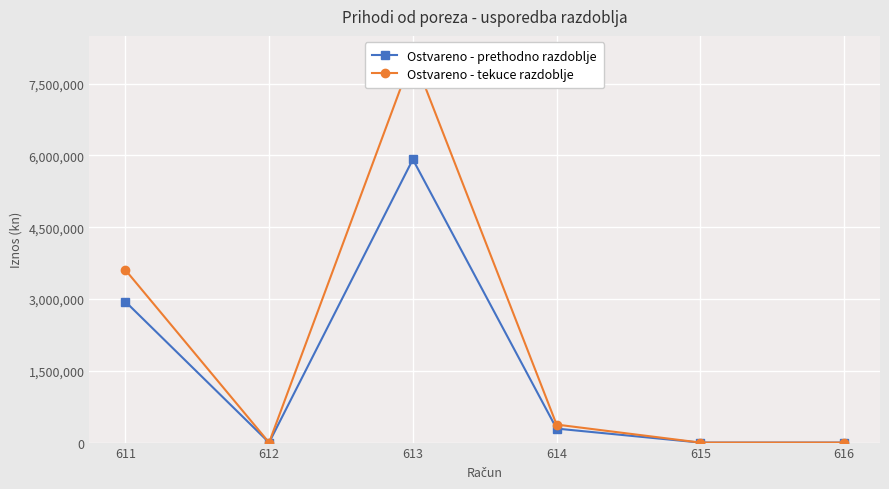

What is the approximate value of Ostvareno - prethodno razdoblje at 611?

2946230